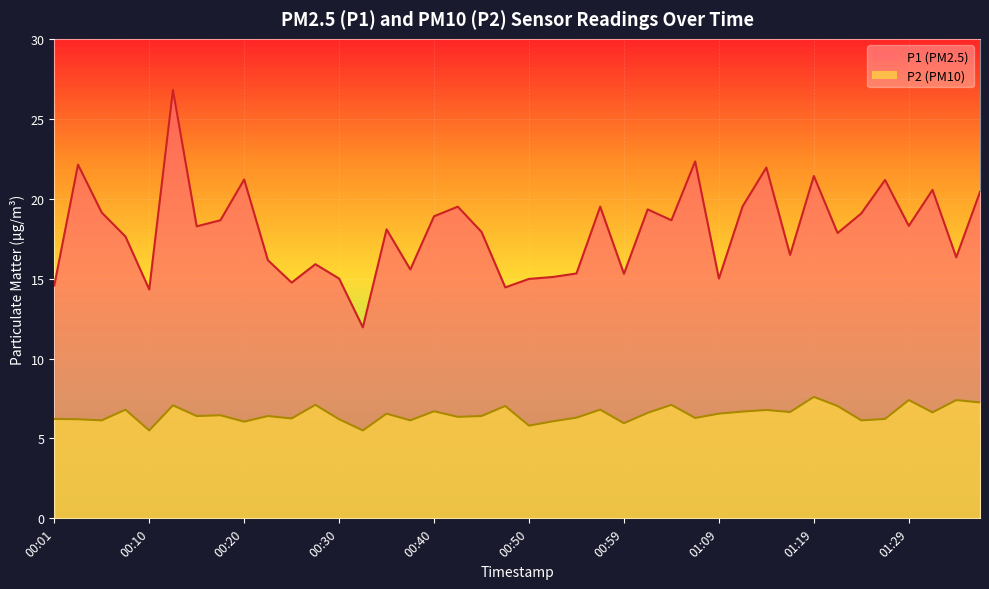

True or false: P2 and P1 intersect in this chart.

False